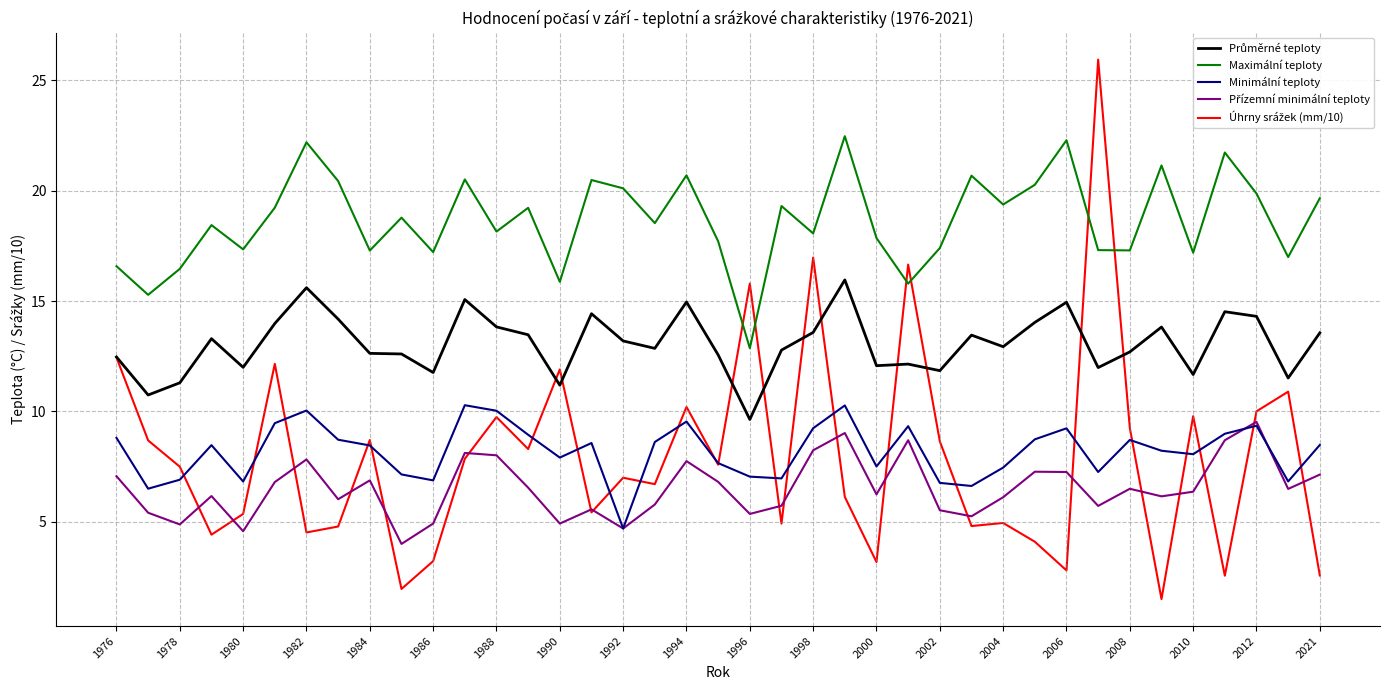

Which series has the largest total across all categories?

Maximální teploty